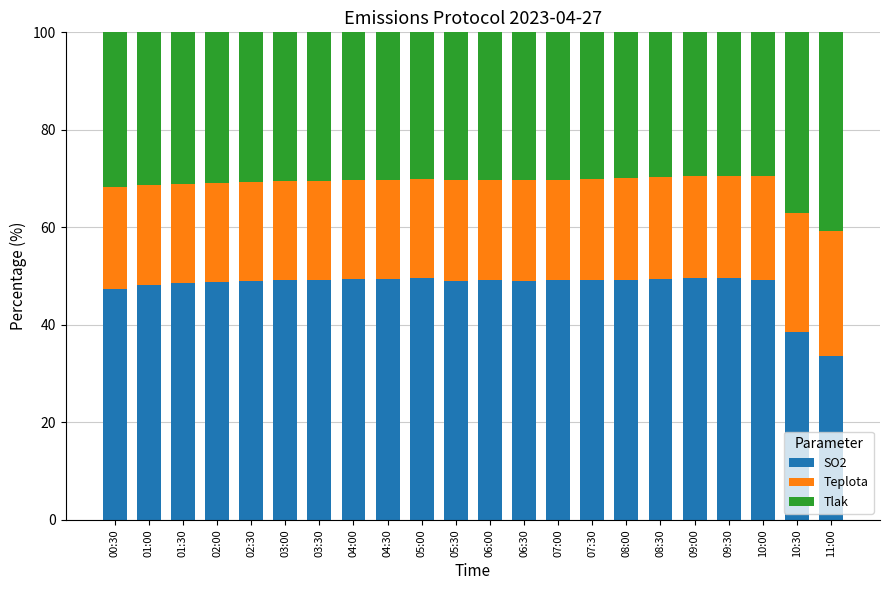

What is the lowest value of the SO2 series?

33.7